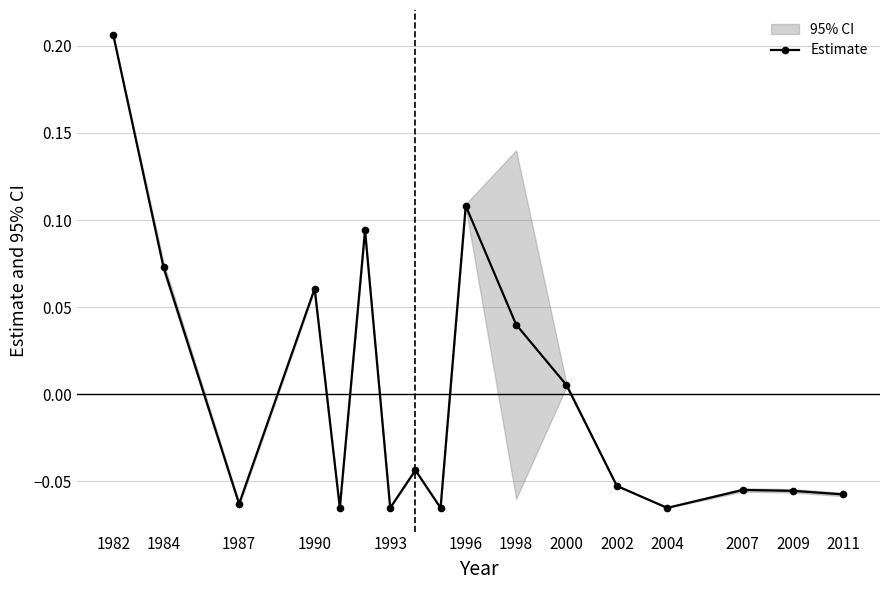

How many points are higher than both their immediate neighbors (excluding endpoints)?

5